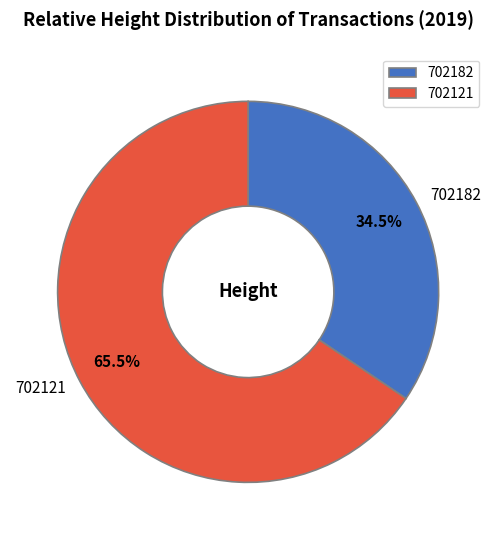

How much of the chart is everything except 702121?

34.5%